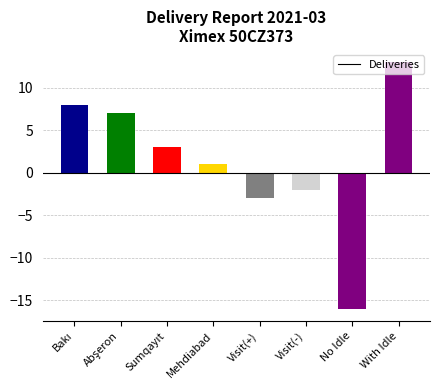

Which category has the lowest value across all series?

No Idle